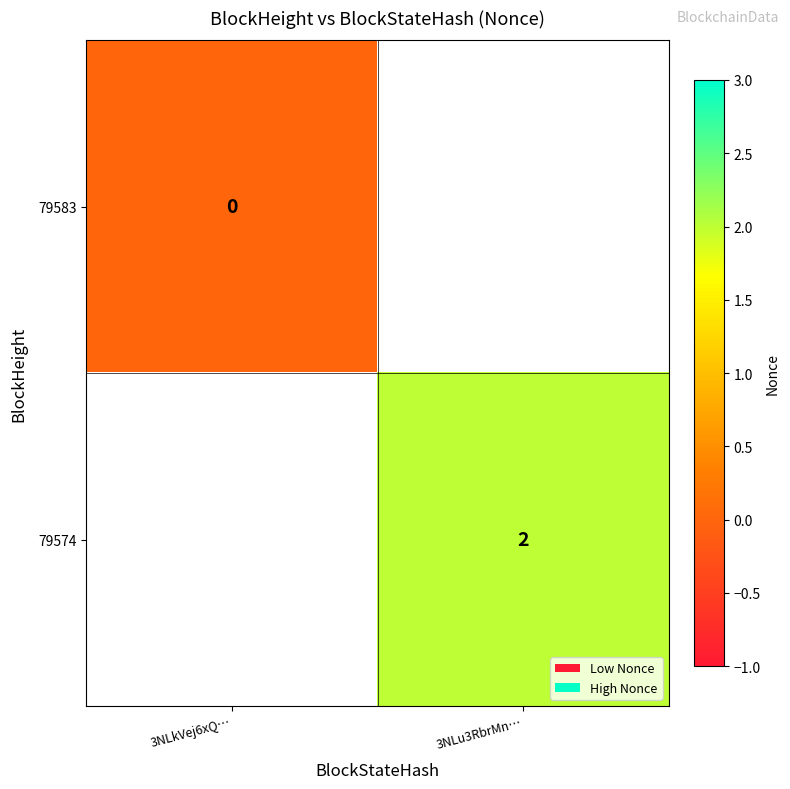

At how many categories does at least one series exceed 1?

1